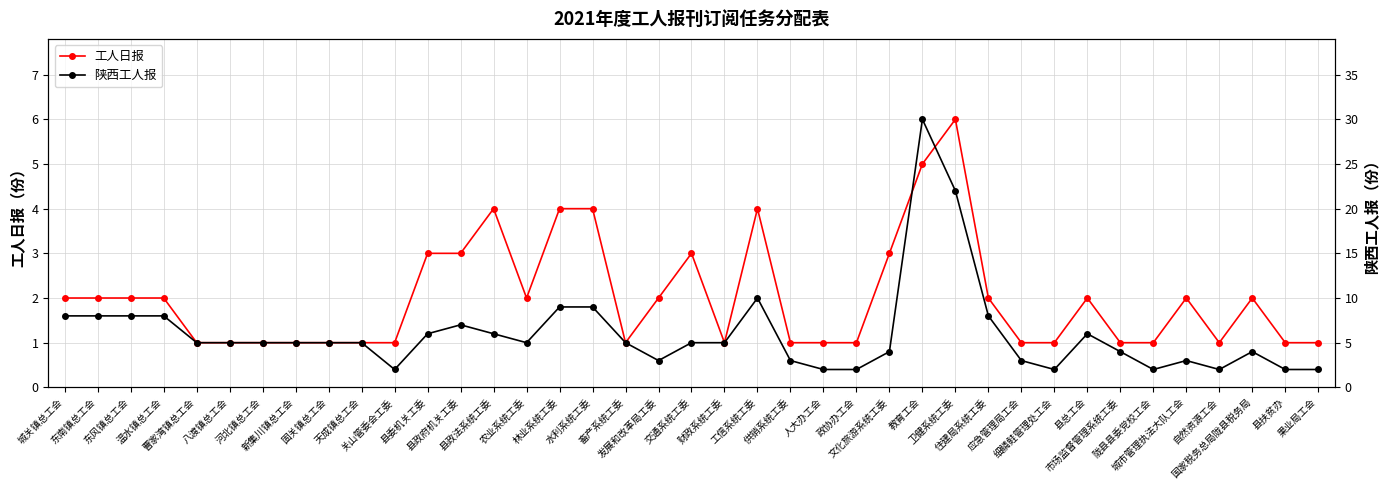

What is the sum of the 工人日报 values at 东风镇总工会 and 水利系统工委?

6